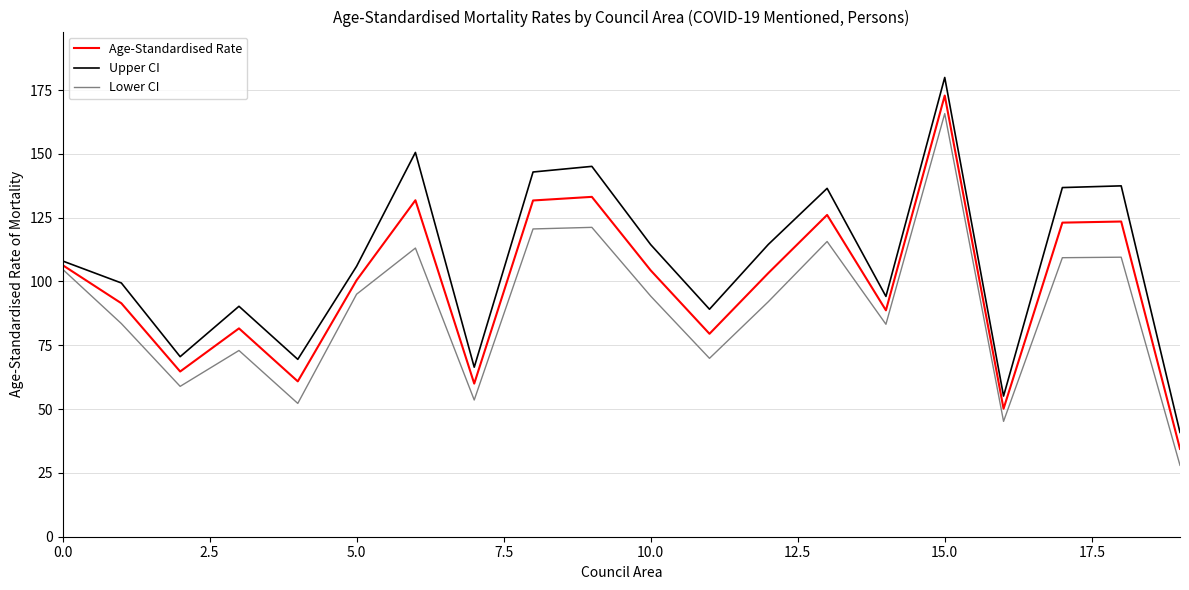

Which series has the widest spread of values?

Upper CI